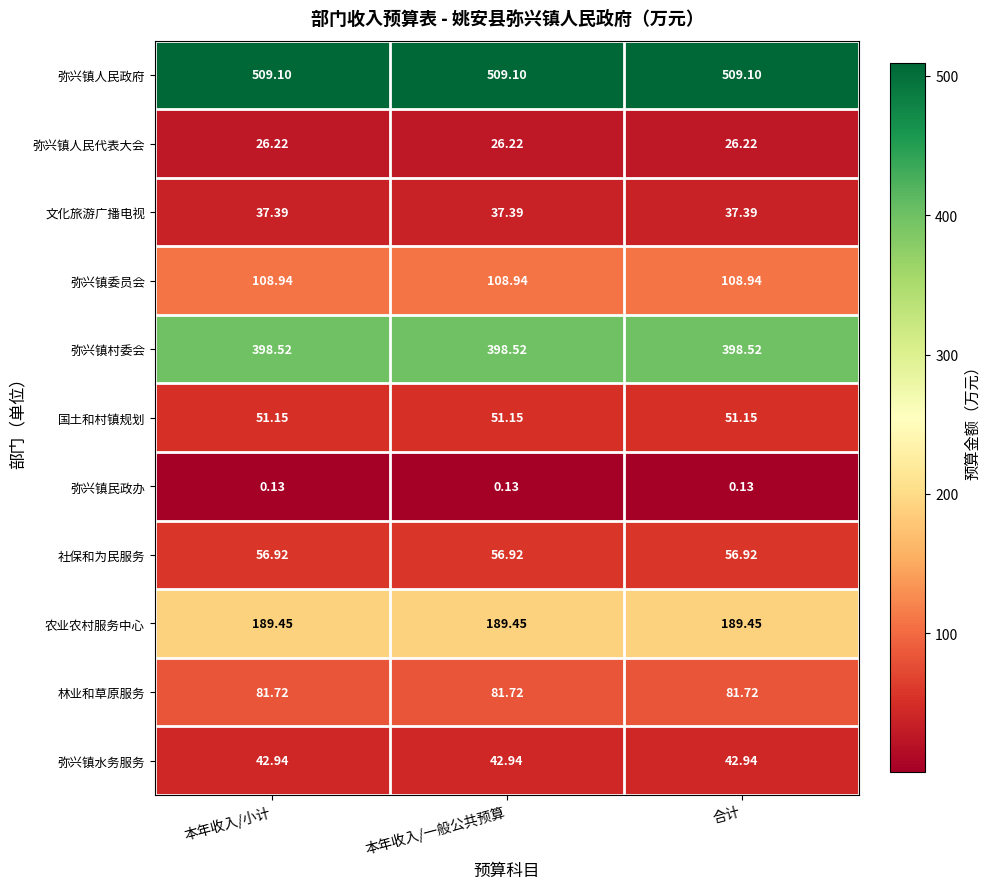

List the series in order of their peak value, highest first.

弥兴镇人民政府, 弥兴镇村委会, 农业农村服务中心, 弥兴镇委员会, 林业和草原服务, 社保和为民服务, 国土和村镇规划, 弥兴镇水务服务, 文化旅游广播电视, 弥兴镇人民代表大会, 弥兴镇民政办